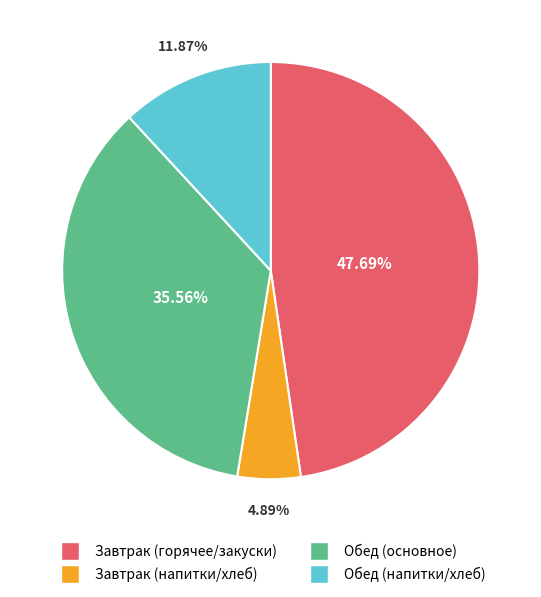

Is there any slice that represents more than half of the pie?

No